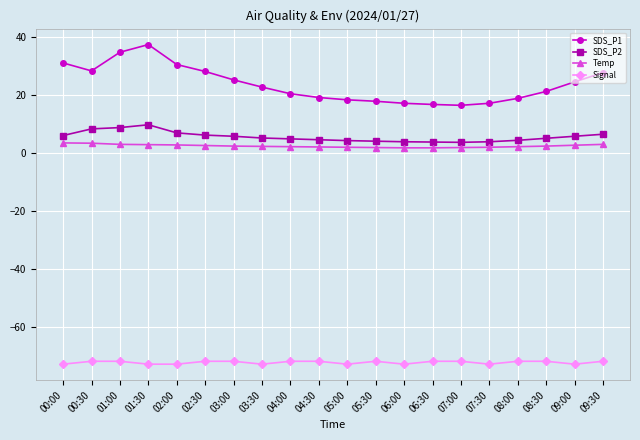

What is the value of the Signal point at the 5th from the left?

-73.0